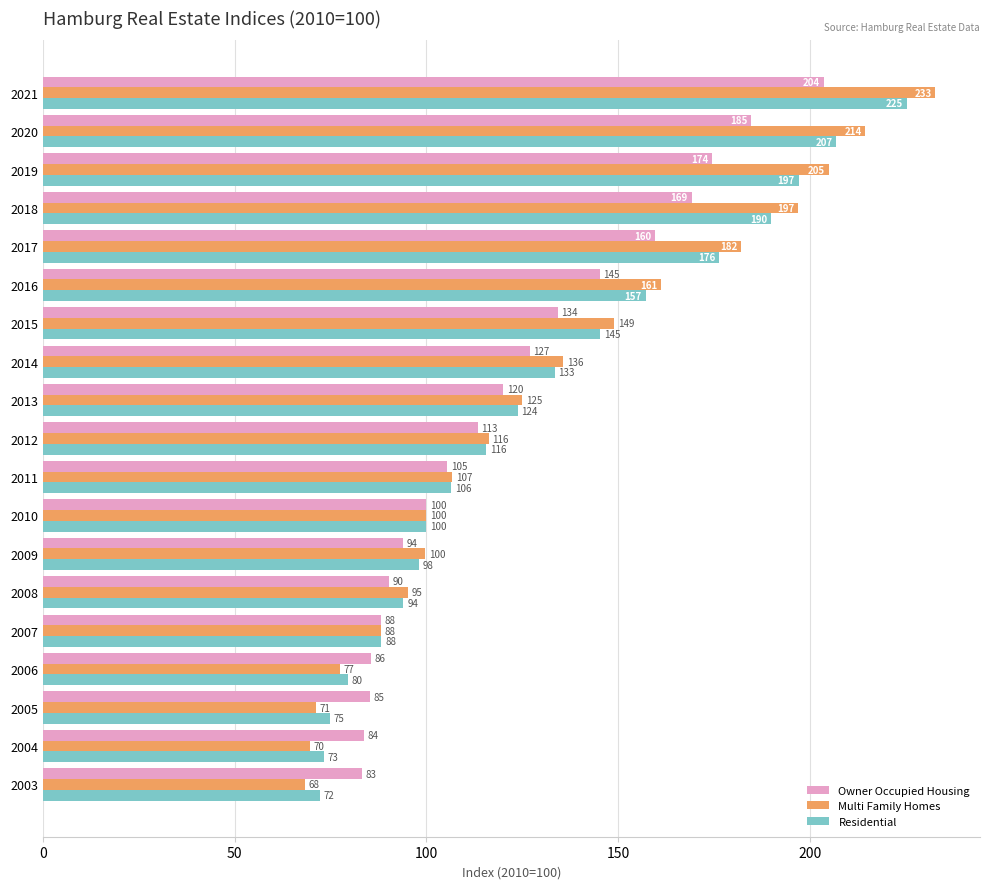

The Residential series shows 73.2 at 2004. True or false?

True